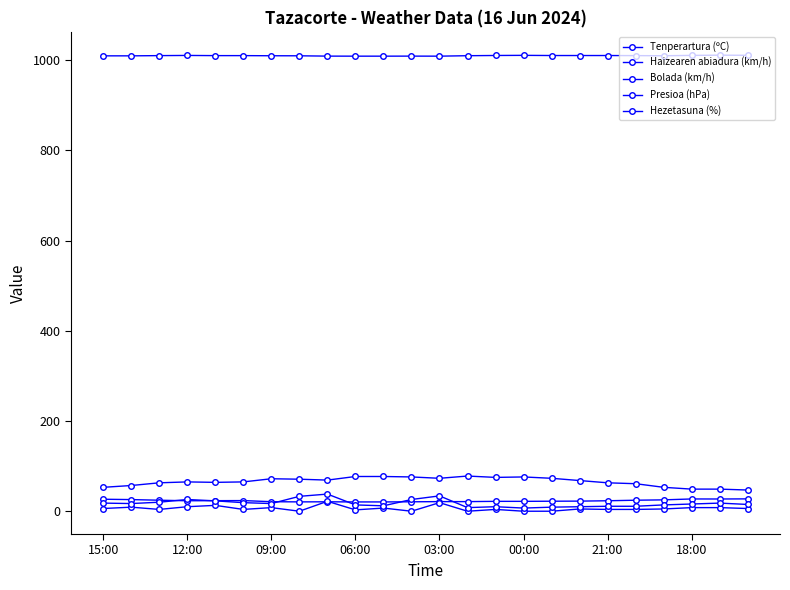

Count the number of data series in this chart.

5